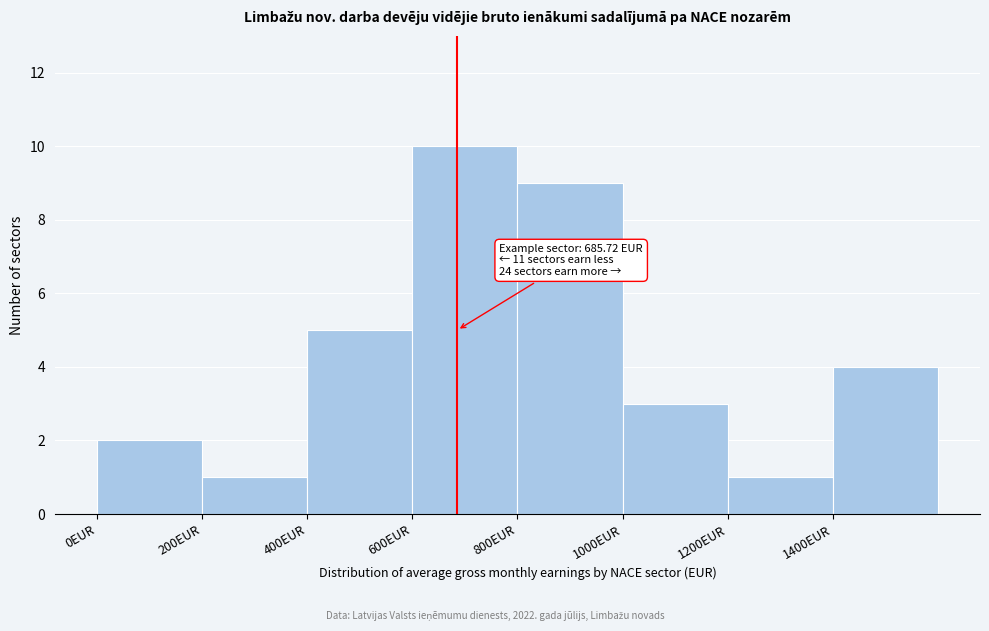

Which range on the x-axis has the tallest bar?

600 to 800